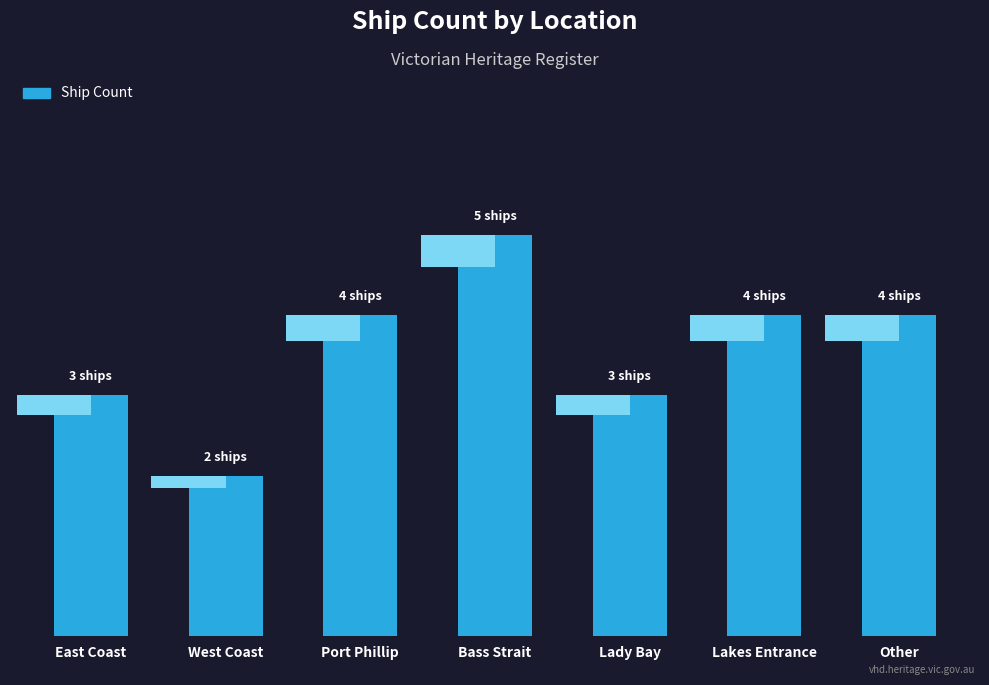

Reading right to left, transcribe all the data shown in this chart.

Other=4	Lakes Entrance=4	Lady Bay=3	Bass Strait=5	Port Phillip=4	West Coast=2	East Coast=3